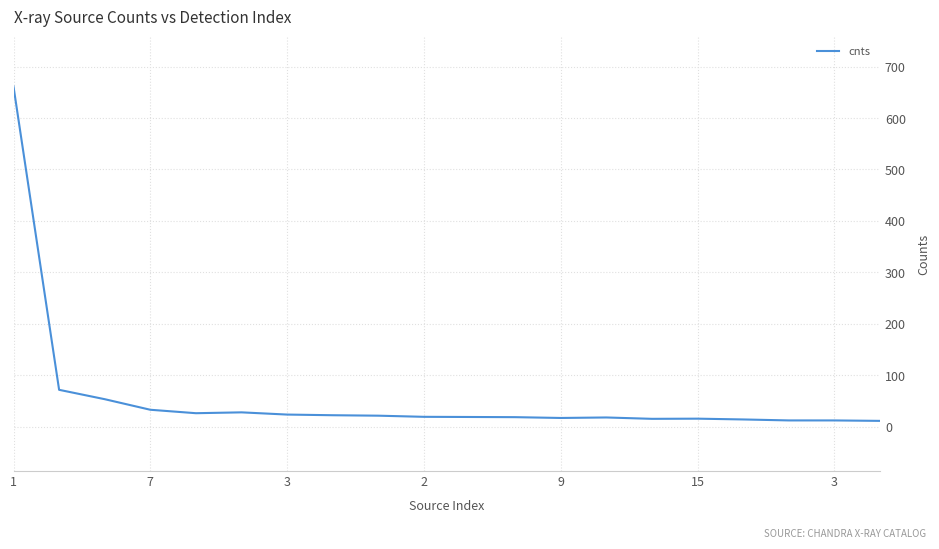

What is the greatest value displayed?

661.2